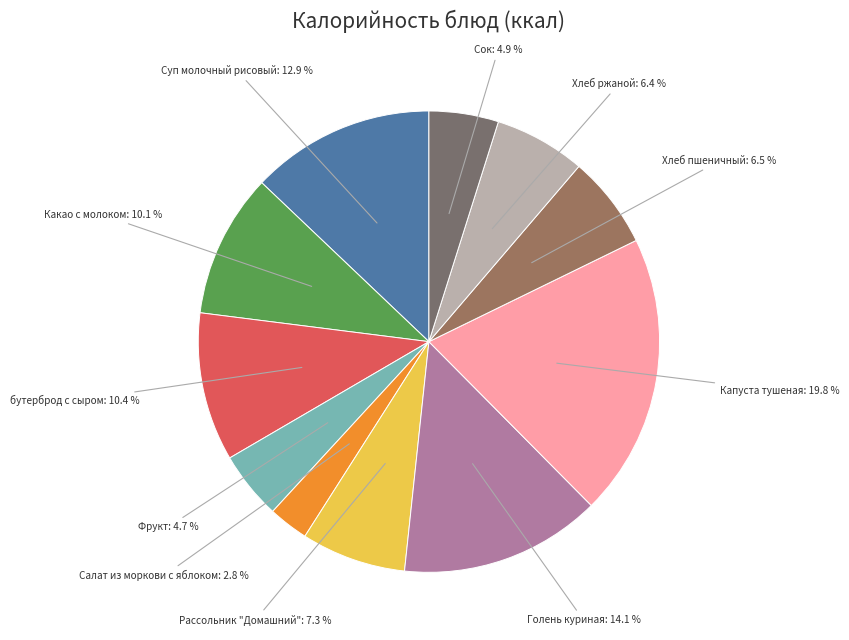

To the nearest percent, what is the combined percentage of Капуста тушеная and Голень куриная?

34%